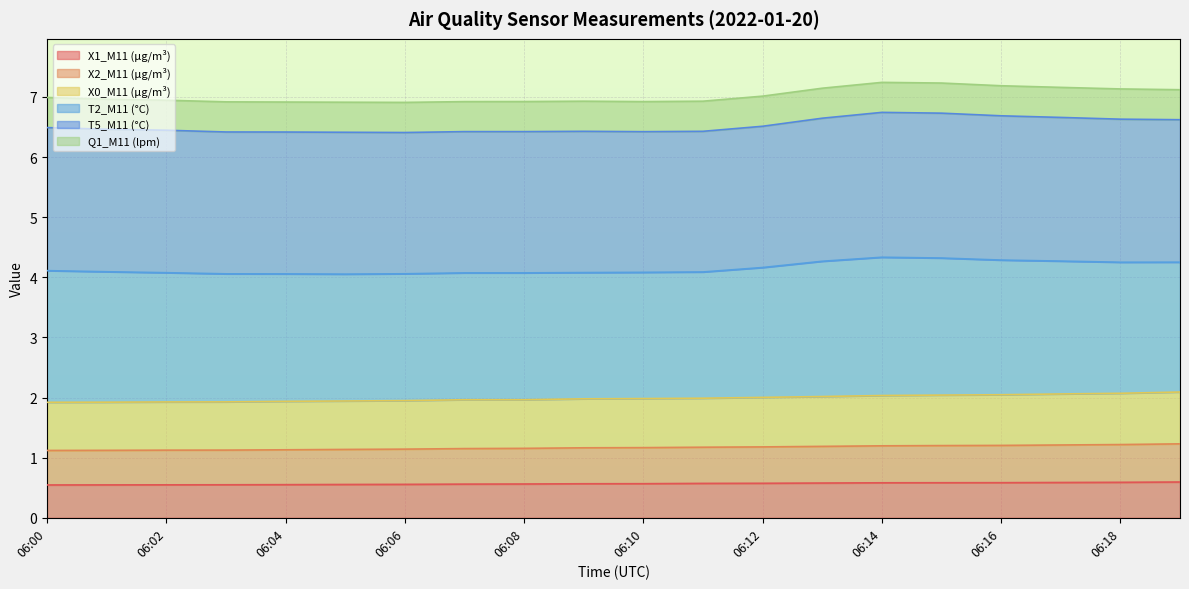

True or false: X2_M11 (μg/m³) and X1_M11 (μg/m³) intersect in this chart.

False